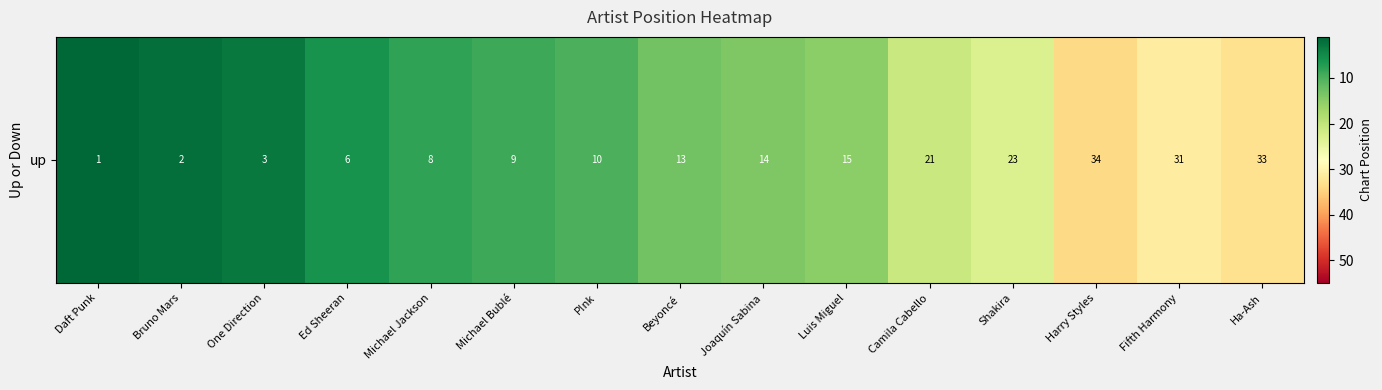

What is the average value?

15